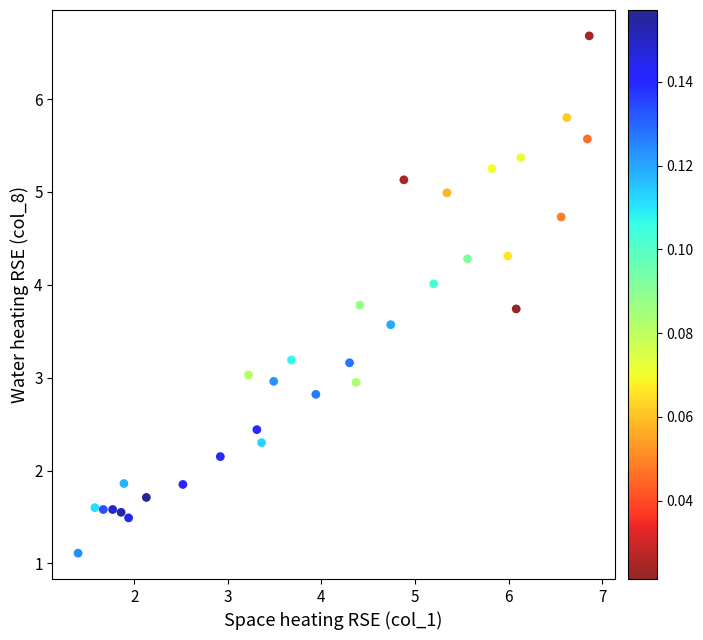

What is the range of X values (max minus min)?

5.5